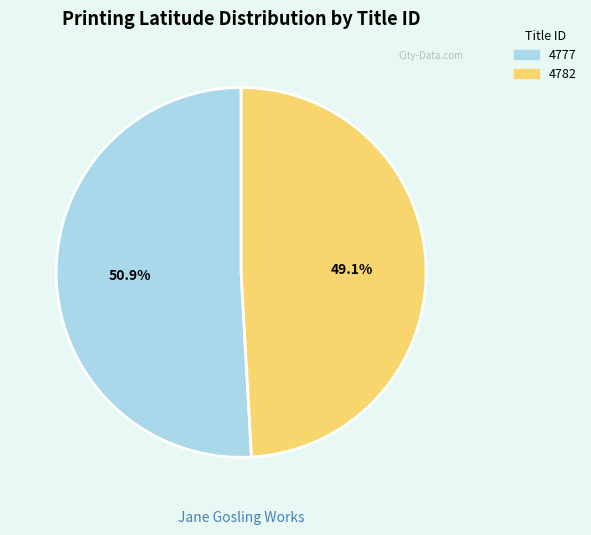

Combined, do 4777 and 4782 account for over 50%?

Yes